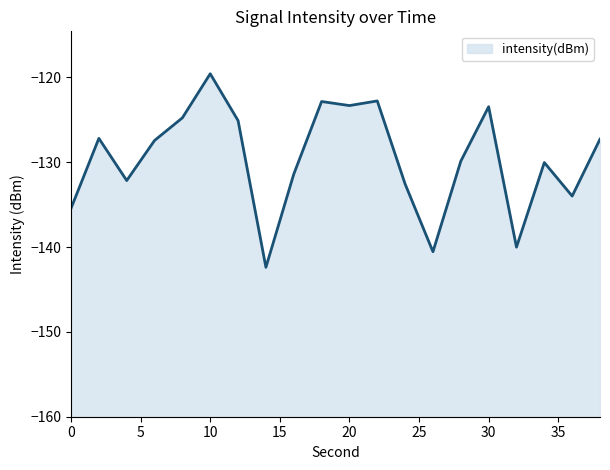

Rank the categories by value from highest to lowest.

10, 22, 18, 20, 30, 8, 12, 2, 38, 6, 28, 34, 16, 4, 24, 36, 0, 32, 26, 14